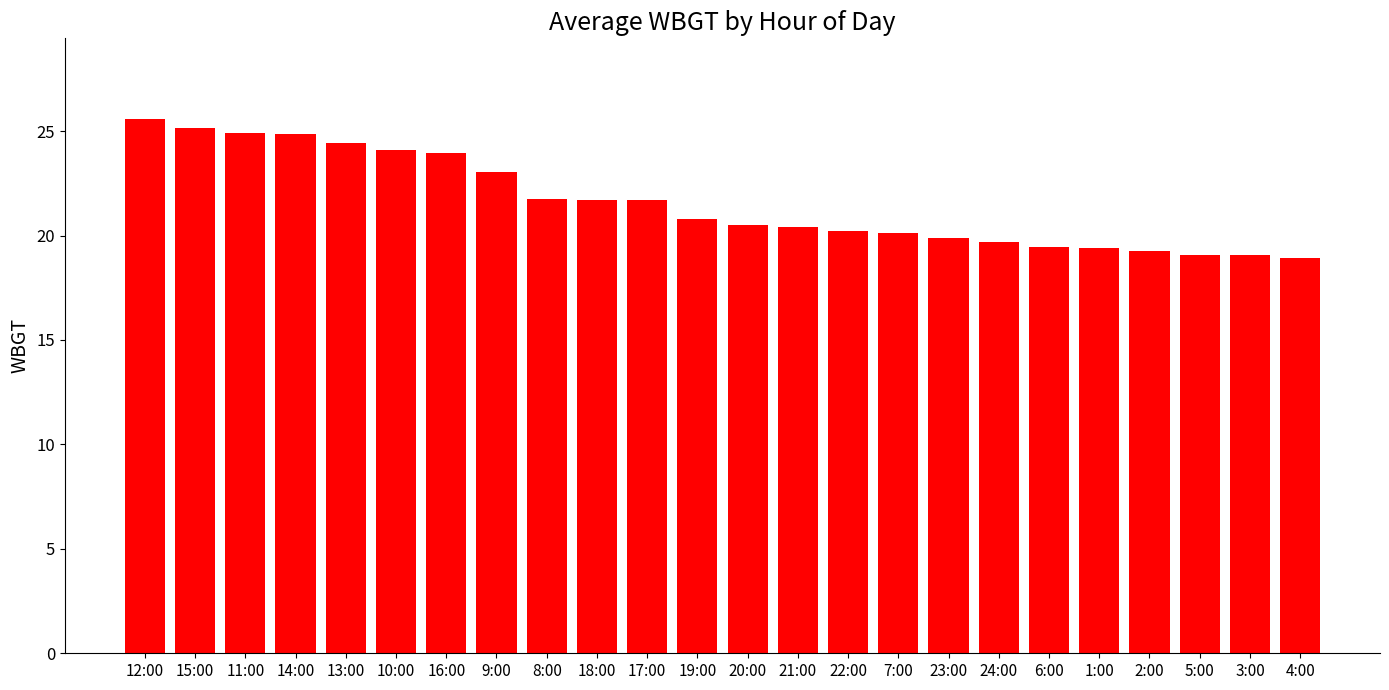

What is the minimum value shown in the chart?

18.9